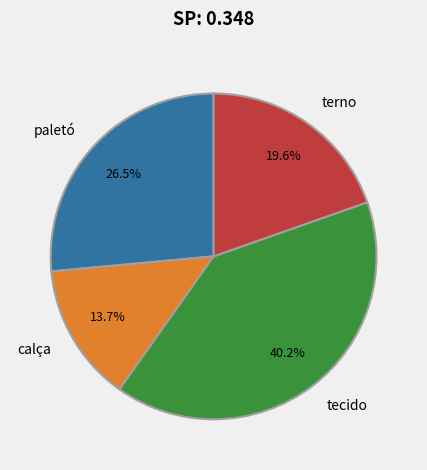

To the nearest percent, what portion does tecido represent?

40%